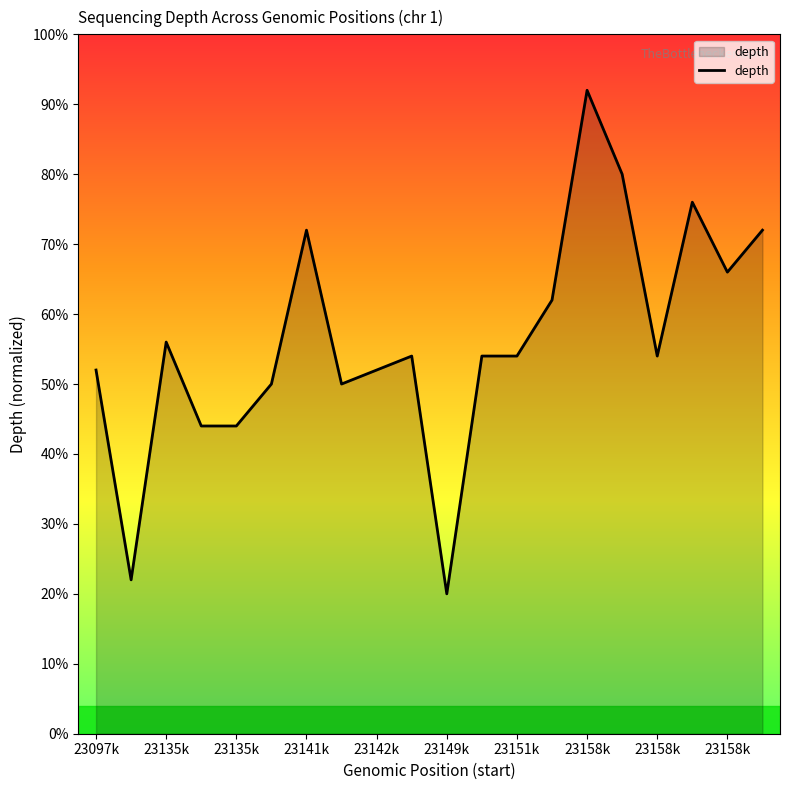

What is the minimum value shown in the chart?

20.0